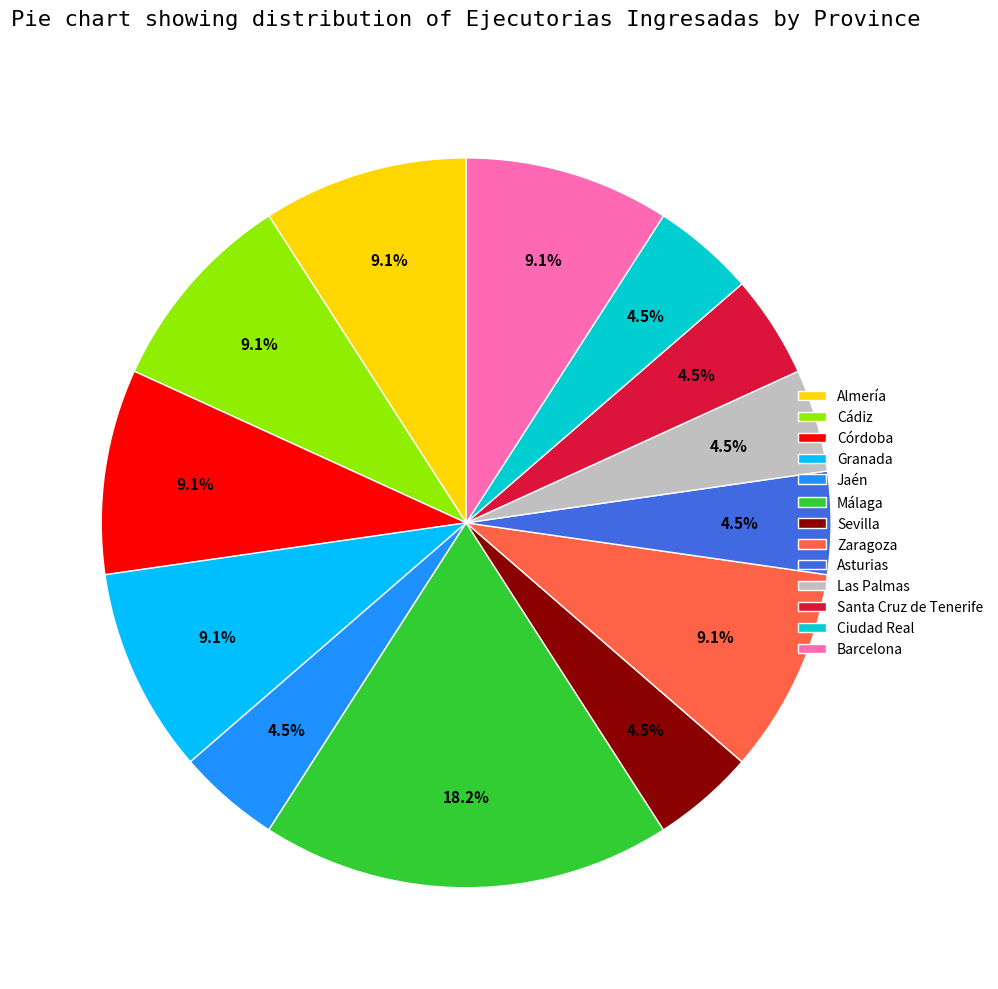

How many segments does this pie chart have?

13